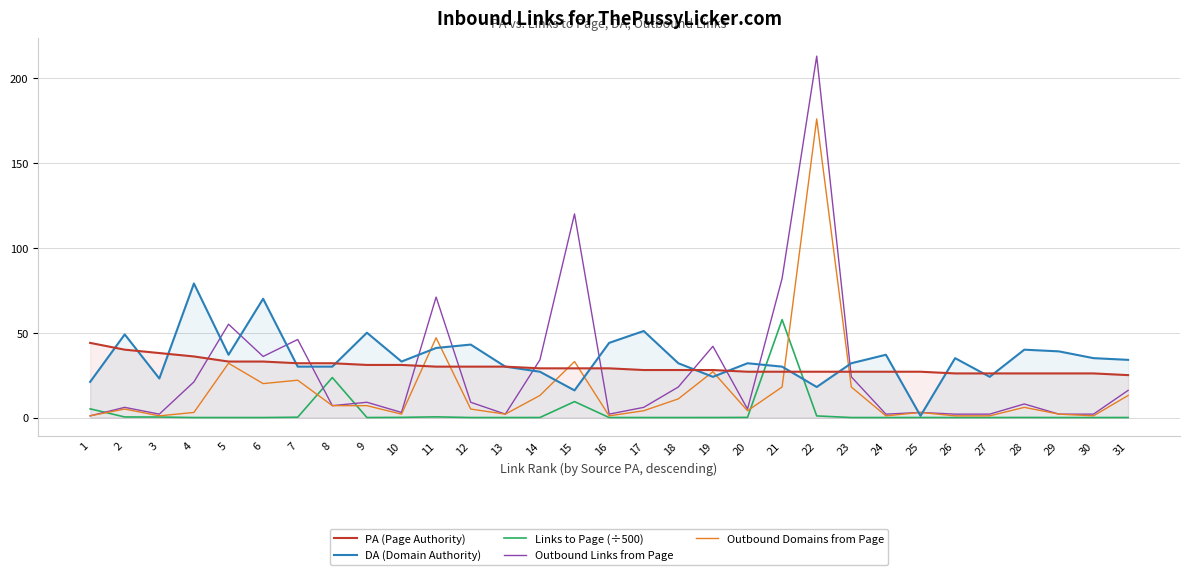

List the series in order of their peak value, highest first.

Outbound Links from Page, Outbound Domains from Page, DA (Domain Authority), Links to Page (÷500), PA (Page Authority)